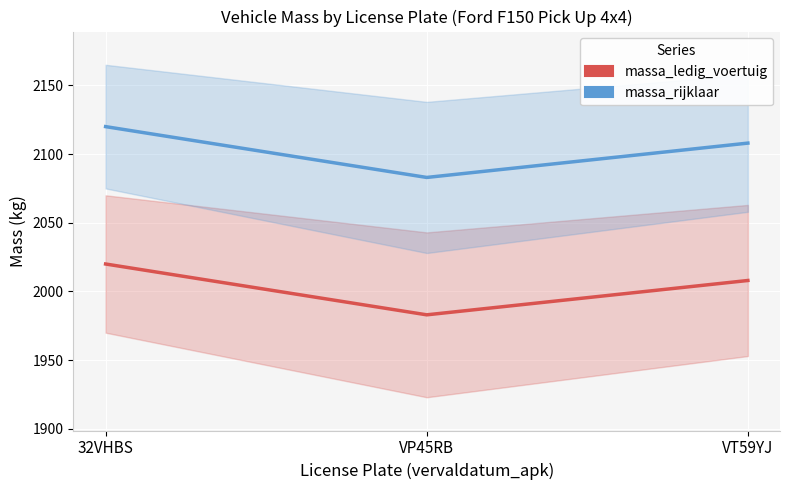

Reading left to right, transcribe all the data shown in this chart.

massa_ledig_voertuig: 32VHBS=2020	VP45RB=1983	VT59YJ=2008
massa_rijklaar: 32VHBS=2120	VP45RB=2083	VT59YJ=2108